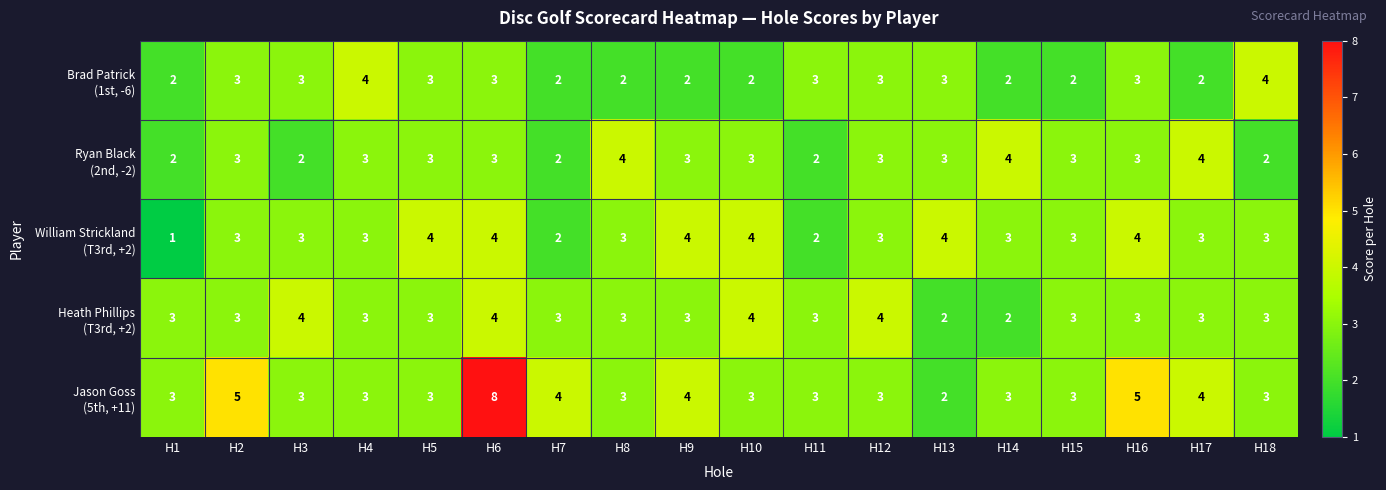

Which label corresponds to the largest value in the chart?

H6